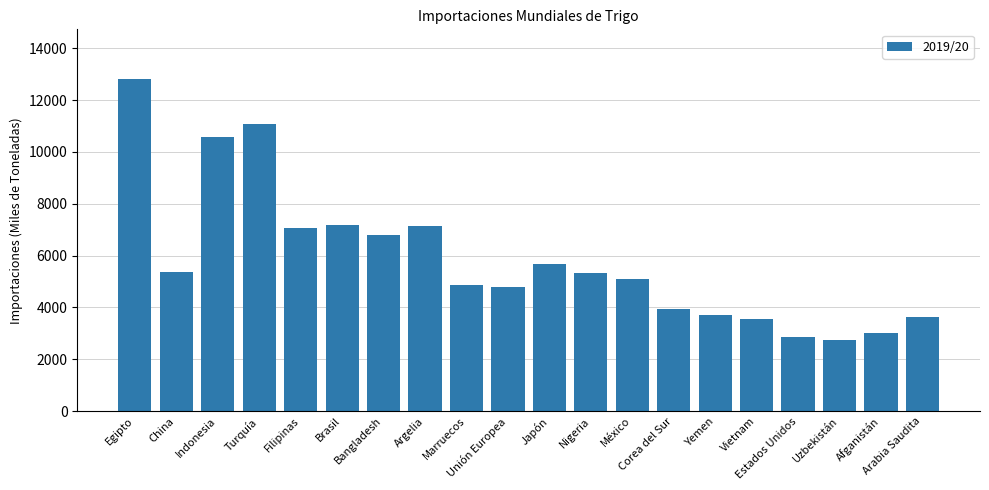

The value at Bangladesh is 3676. True or false?

False